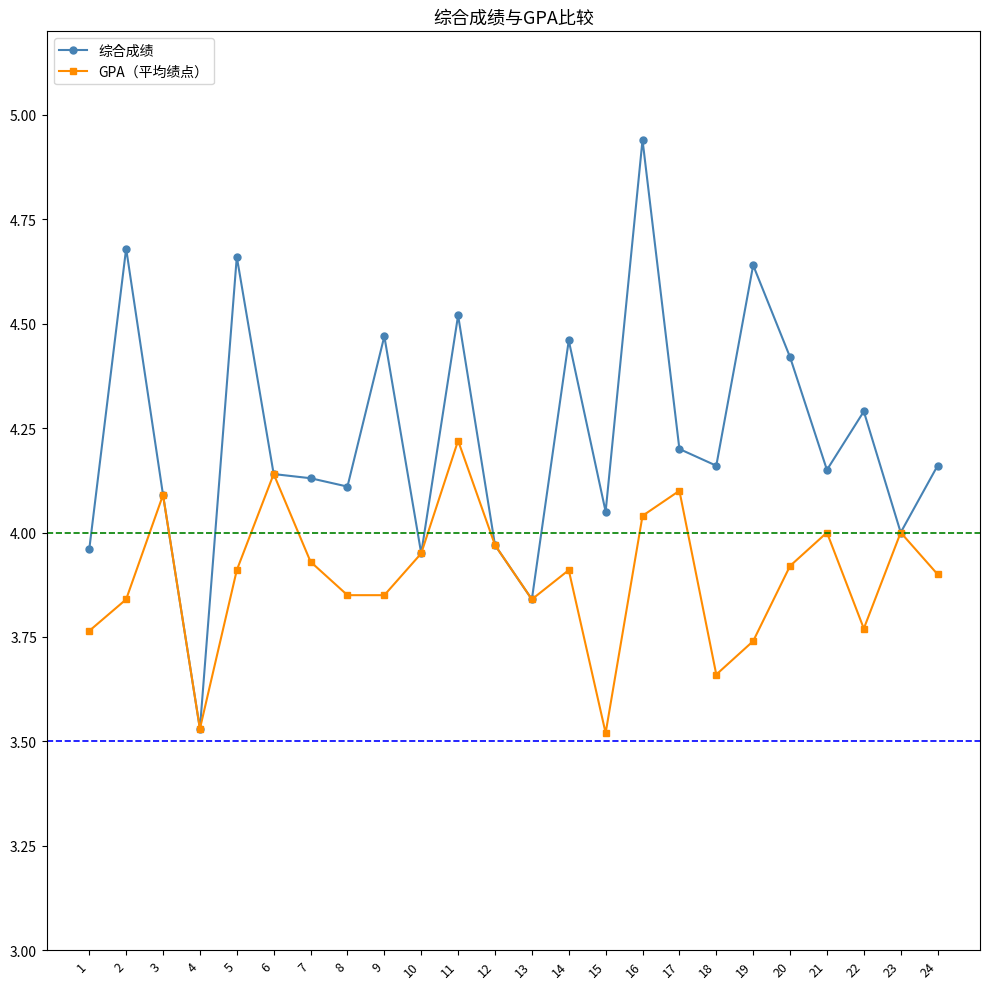

Which series has the widest spread of values?

综合成绩